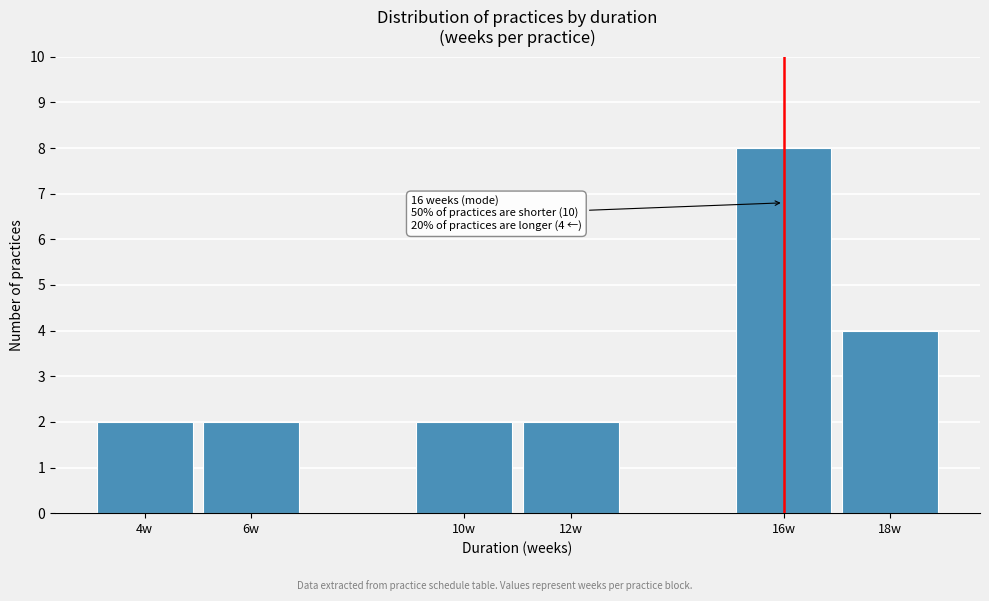

Reading left to right, what are all the values shown in this chart?

2	2	2	2	8	4